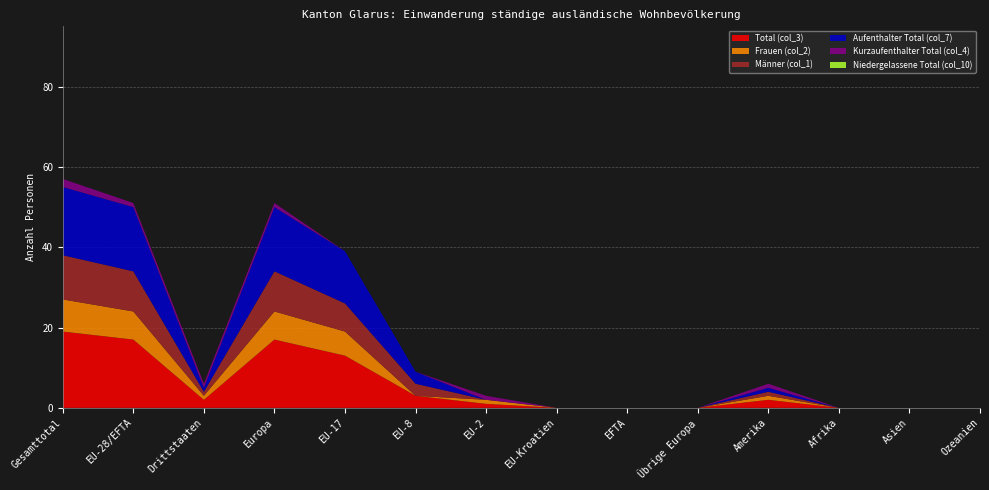

Reading left to right, transcribe all the data shown in this chart.

Total (col_3): Gesamttotal=19	EU-28/EFTA=17	Drittstaaten=2	Europa=17	EU-17=13	EU-8=3	EU-2=1	EU-Kroatien=0	EFTA=0	Übrige Europa=0	Amerika=2	Afrika=0	Asien=0	Ozeanien=0
Frauen (col_2): Gesamttotal=8	EU-28/EFTA=7	Drittstaaten=1	Europa=7	EU-17=6	EU-8=0	EU-2=1	EU-Kroatien=0	EFTA=0	Übrige Europa=0	Amerika=1	Afrika=0	Asien=0	Ozeanien=0
Männer (col_1): Gesamttotal=11	EU-28/EFTA=10	Drittstaaten=1	Europa=10	EU-17=7	EU-8=3	EU-2=0	EU-Kroatien=0	EFTA=0	Übrige Europa=0	Amerika=1	Afrika=0	Asien=0	Ozeanien=0
Aufenthalter Total (col_7): Gesamttotal=17	EU-28/EFTA=16	Drittstaaten=1	Europa=16	EU-17=13	EU-8=3	EU-2=0	EU-Kroatien=0	EFTA=0	Übrige Europa=0	Amerika=1	Afrika=0	Asien=0	Ozeanien=0
Kurzaufenthalter Total (col_4): Gesamttotal=2	EU-28/EFTA=1	Drittstaaten=1	Europa=1	EU-17=0	EU-8=0	EU-2=1	EU-Kroatien=0	EFTA=0	Übrige Europa=0	Amerika=1	Afrika=0	Asien=0	Ozeanien=0
Niedergelassene Total (col_10): Gesamttotal=0	EU-28/EFTA=0	Drittstaaten=0	Europa=0	EU-17=0	EU-8=0	EU-2=0	EU-Kroatien=0	EFTA=0	Übrige Europa=0	Amerika=0	Afrika=0	Asien=0	Ozeanien=0